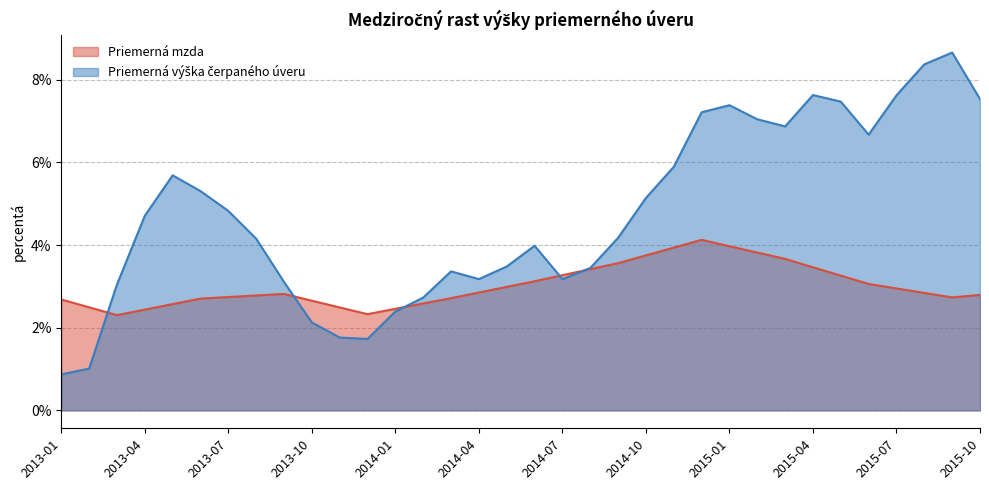

Rank the categories by Priemerná mzda value from highest to lowest.

2014-12, 2015-01, 2014-11, 2015-02, 2014-10, 2015-03, 2014-09, 2015-04, 2014-08, 2014-07, 2015-05, 2014-06, 2015-06, 2014-05, 2015-07, 2014-04, 2015-08, 2013-09, 2015-10, 2013-08, 2013-07, 2015-09, 2014-03, 2013-06, 2013-01, 2013-10, 2014-02, 2013-05, 2013-02, 2013-11, 2014-01, 2013-04, 2013-12, 2013-03